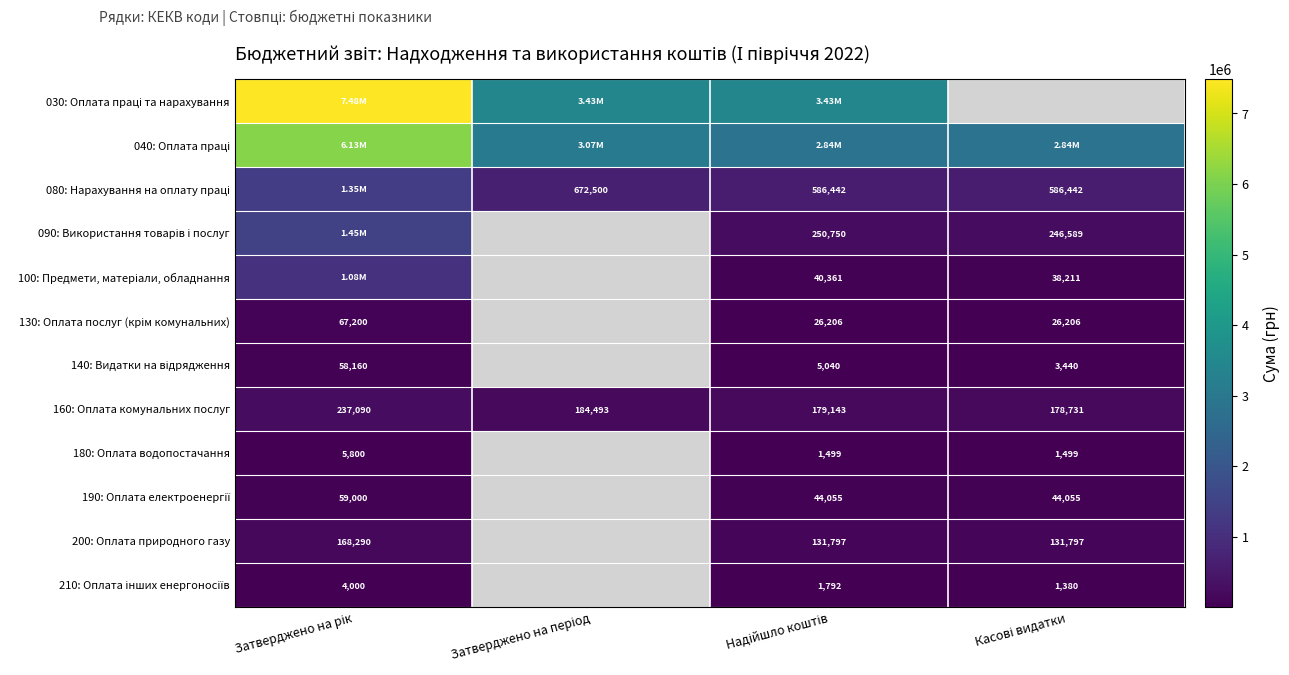

How many data points in 200: Оплата природного газу are above 131796?

3